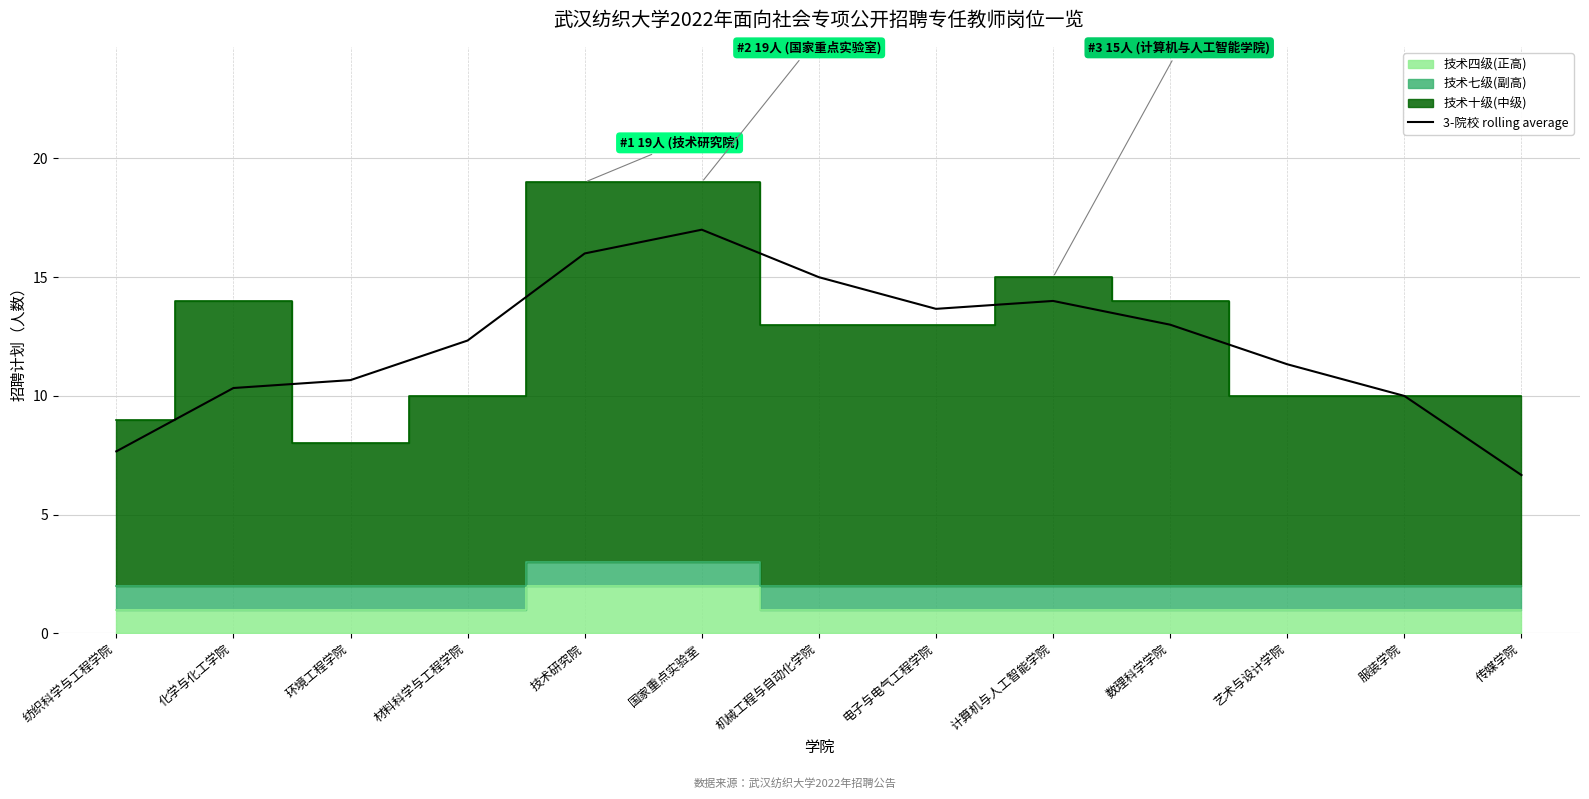

Reading left to right, list all the values displayed in this chart.

7.7	10.3	10.7	12.3	16.0	17.0	15.0	13.7	14.0	13.0	11.3	10.0	6.7